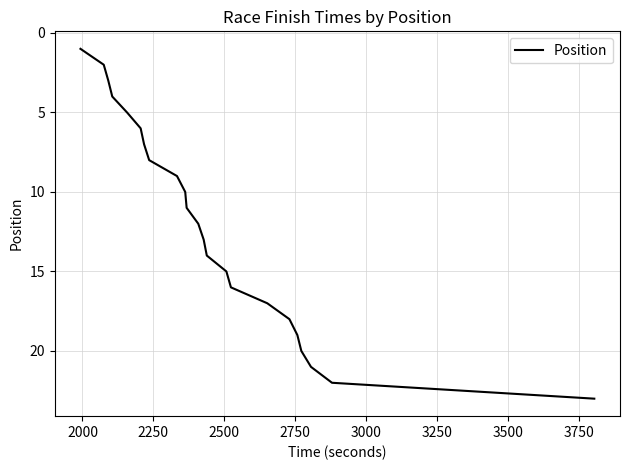

What is the difference between the maximum and minimum values?

22